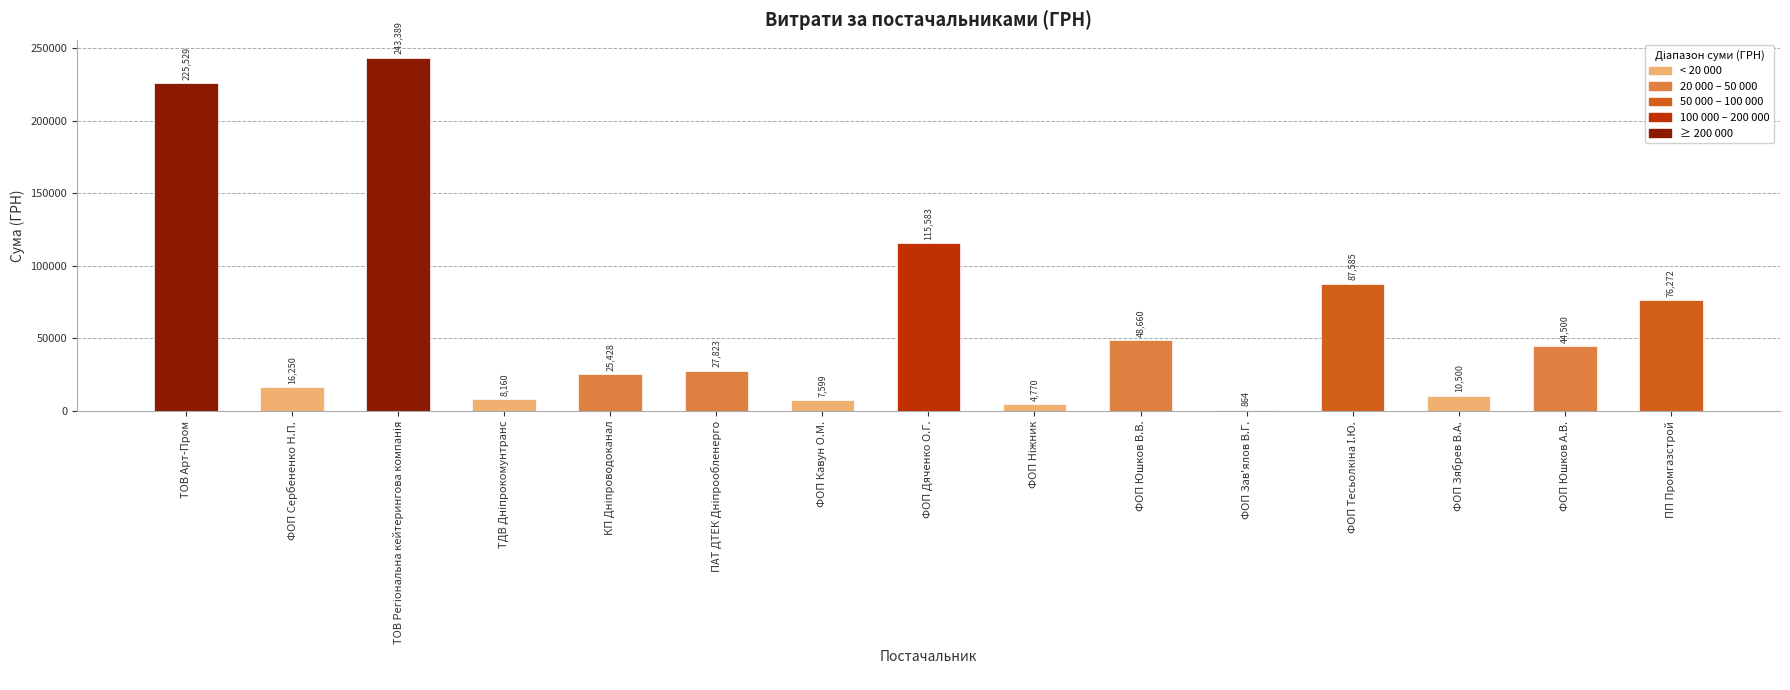

At which label does the data first exceed 27822?

ТОВ Арт-Пром